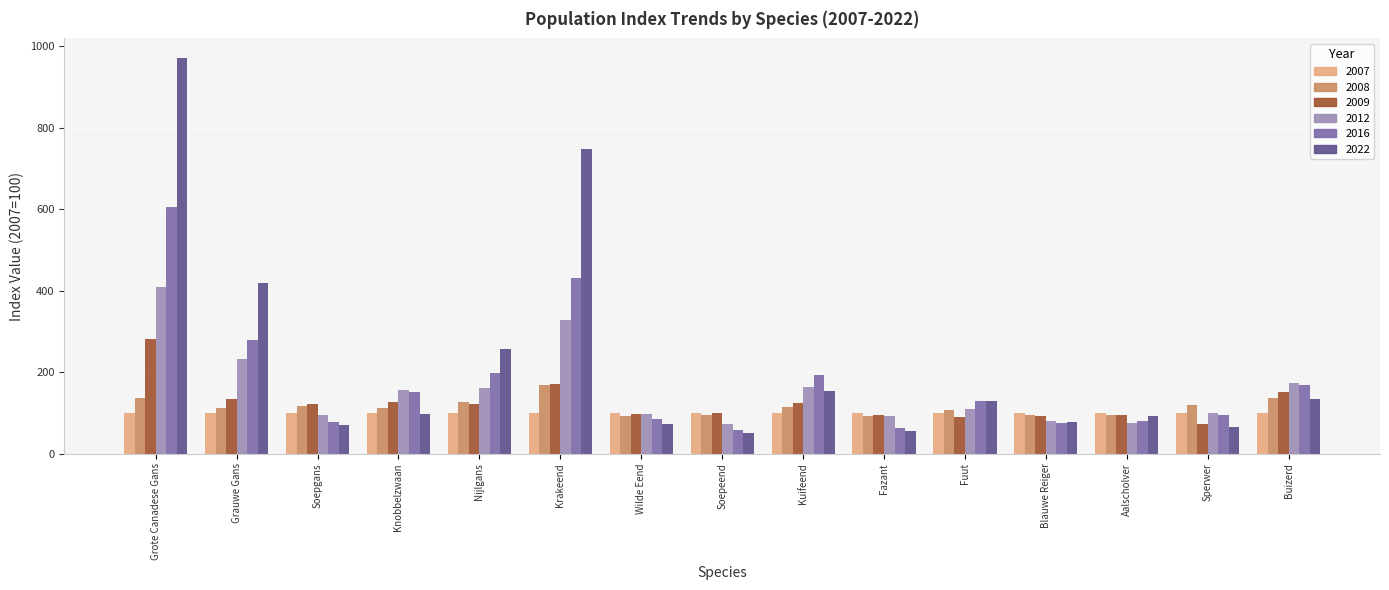

Count the number of data series in this chart.

6